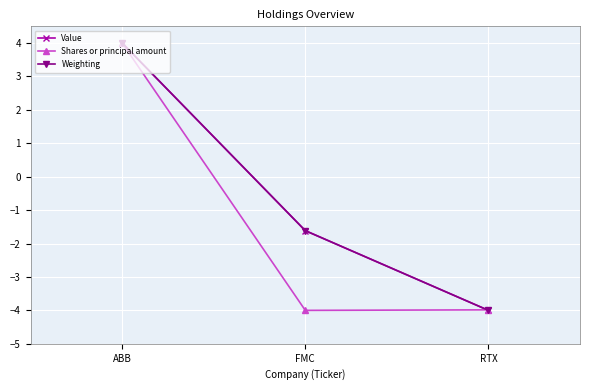

Between FMC and RTX, which series saw the biggest shift?

Value